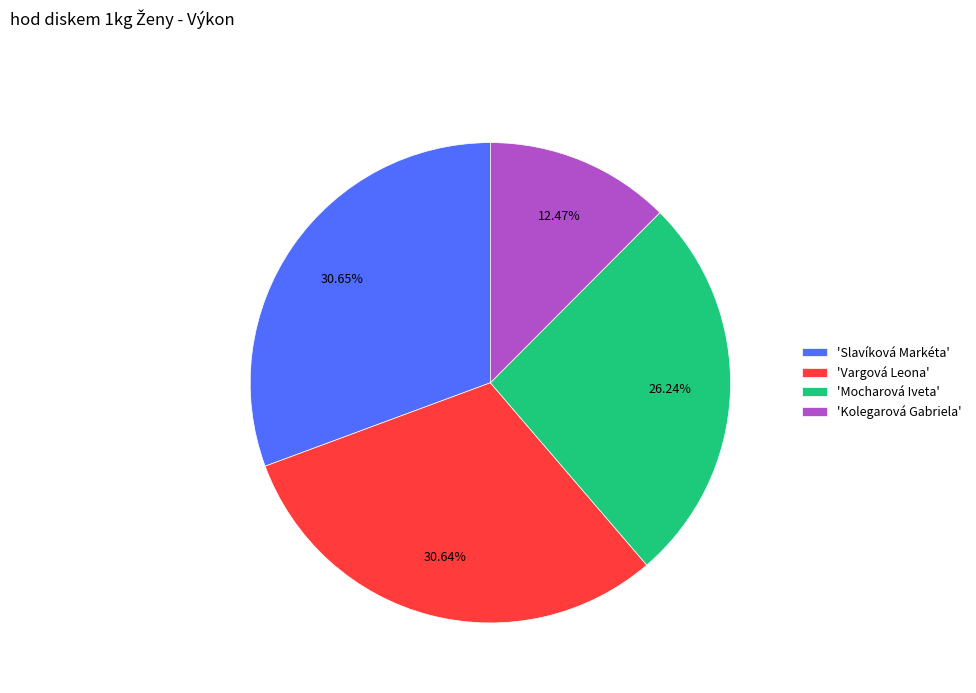

Which slice is the smallest?

'Kolegarová Gabriela'